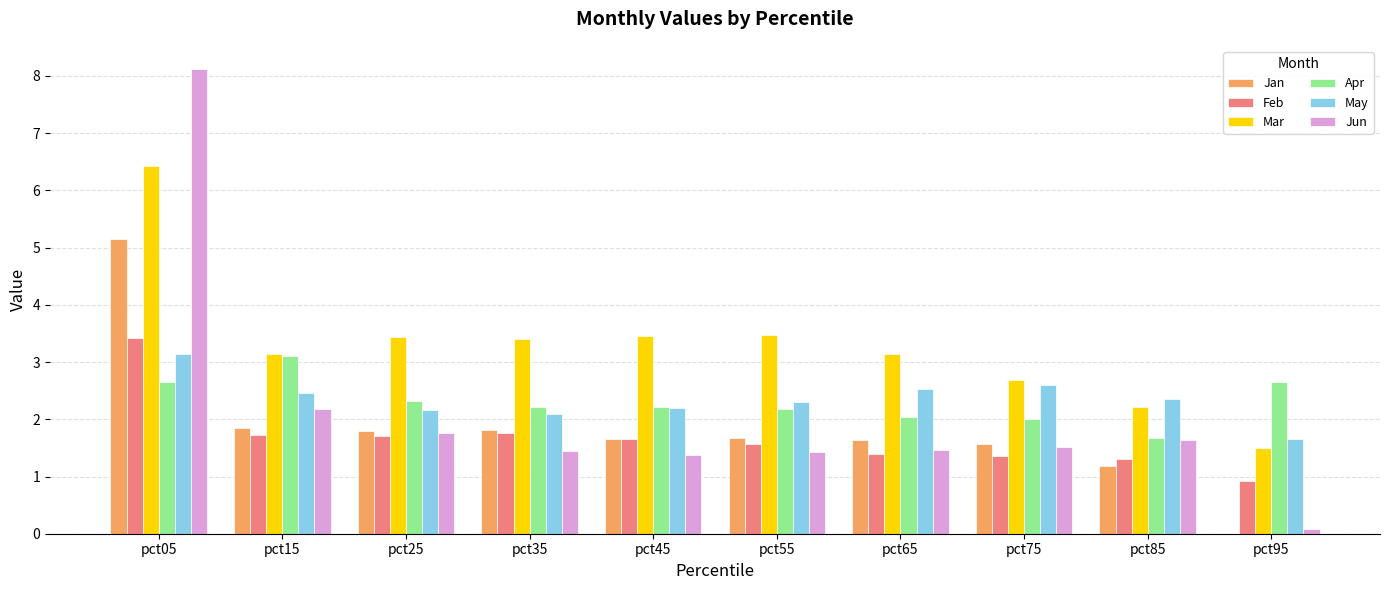

What are all the series names shown in the legend?

Jan, Feb, Mar, Apr, May, Jun